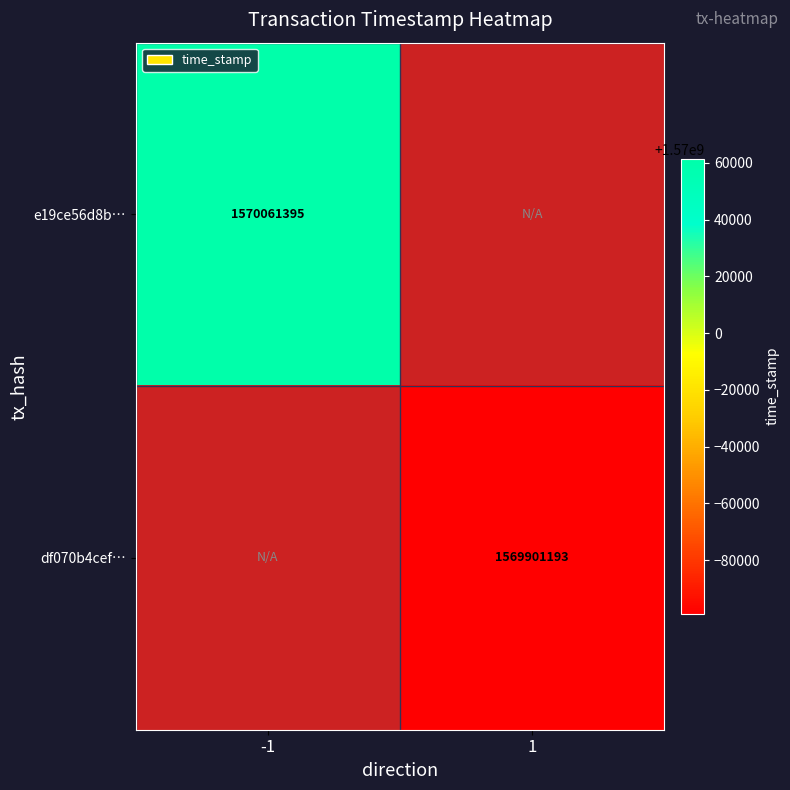

The df070b4cef… series shows 1569901193 at 1. True or false?

True